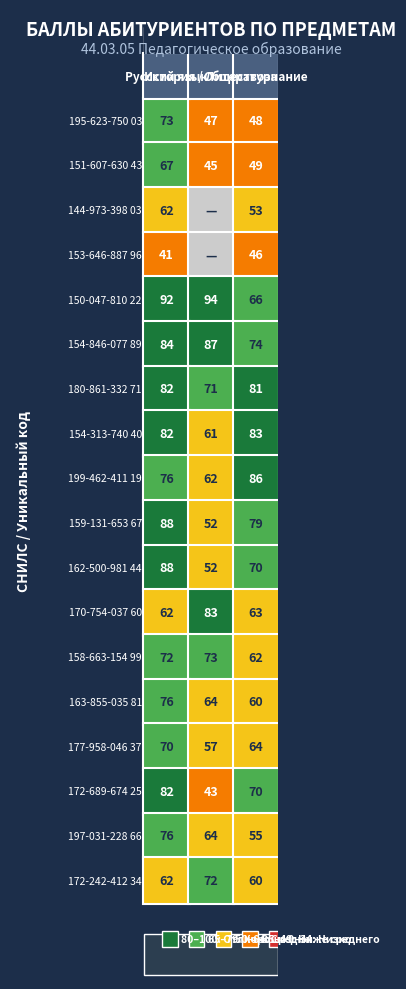

What is the total value across all series at История / Литература?

1027